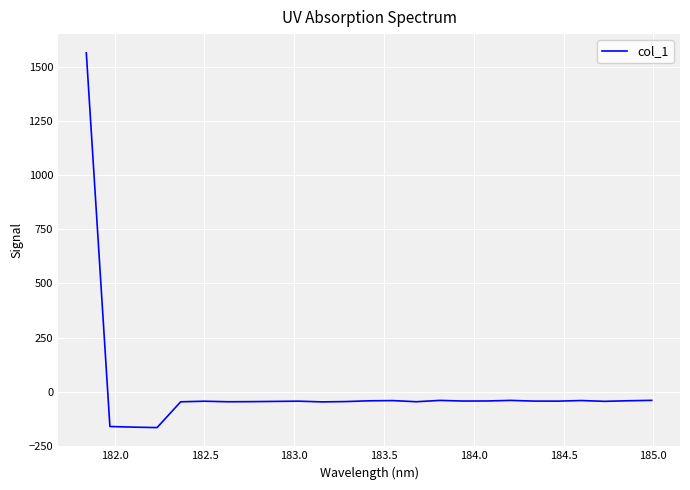

What is the smallest value displayed?

-165.6